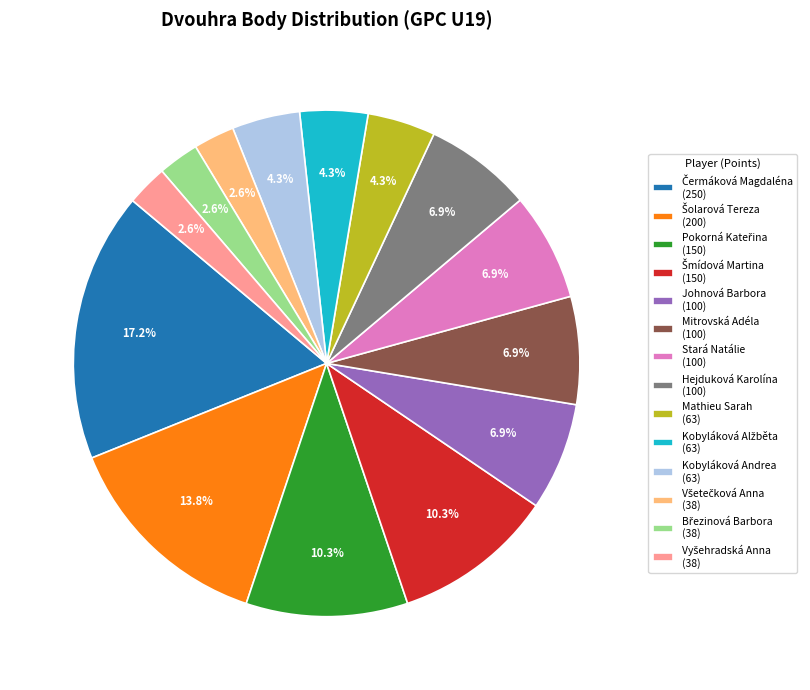

Approximately how many times larger is the value at Mitrovská Adéla (100) compared to Stará Natálie (100)?

1.0